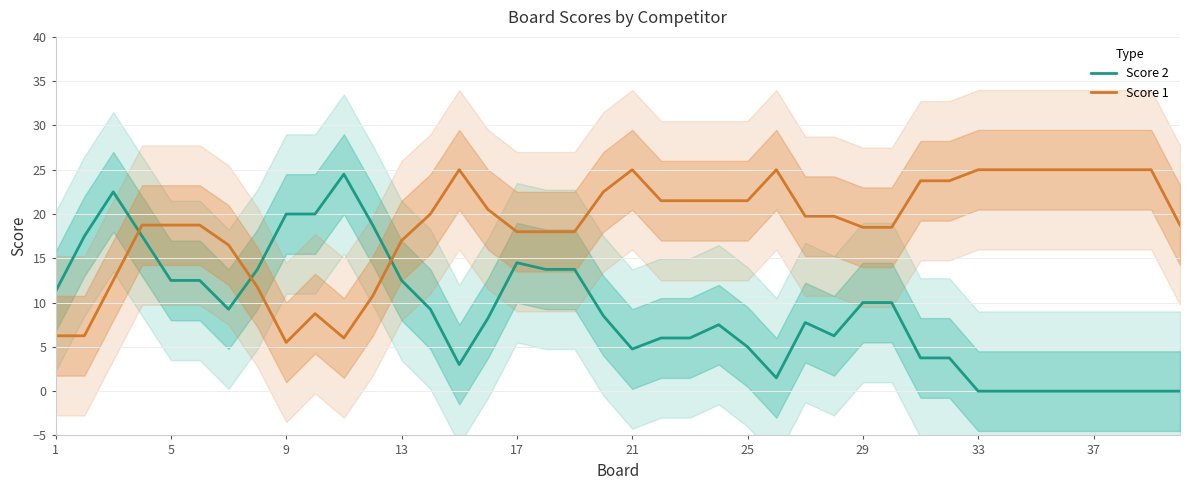

What is the highest value of the Score 1 series?

25.0